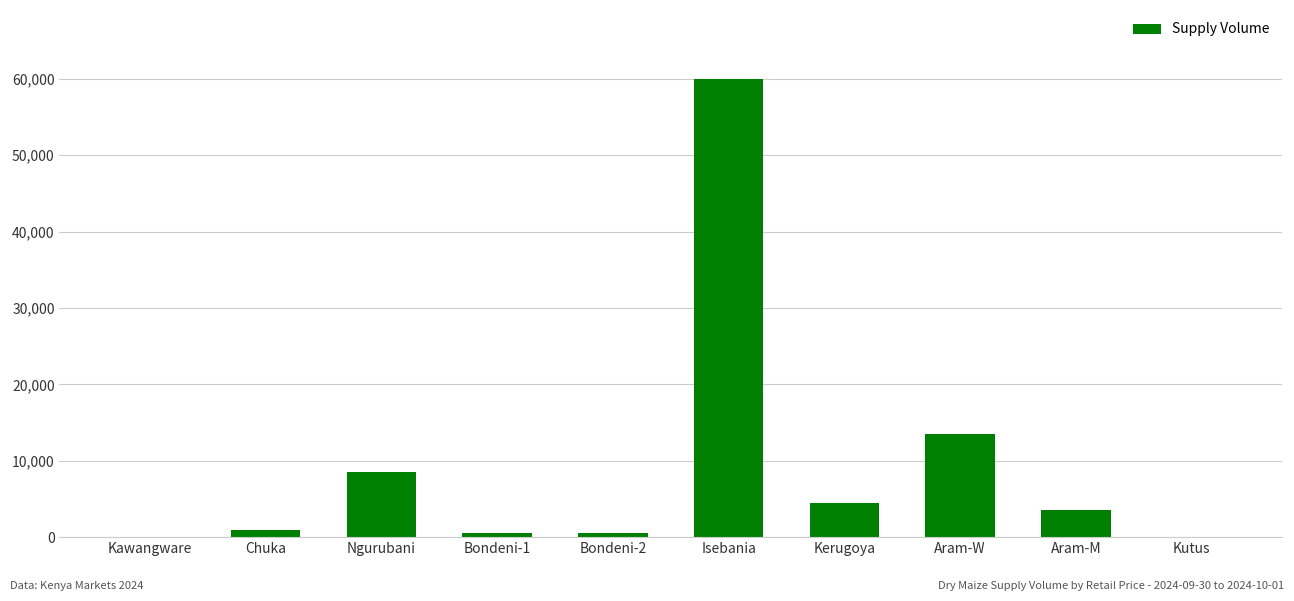

The chart shows a value of 8500 at Ngurubani. True or false?

True